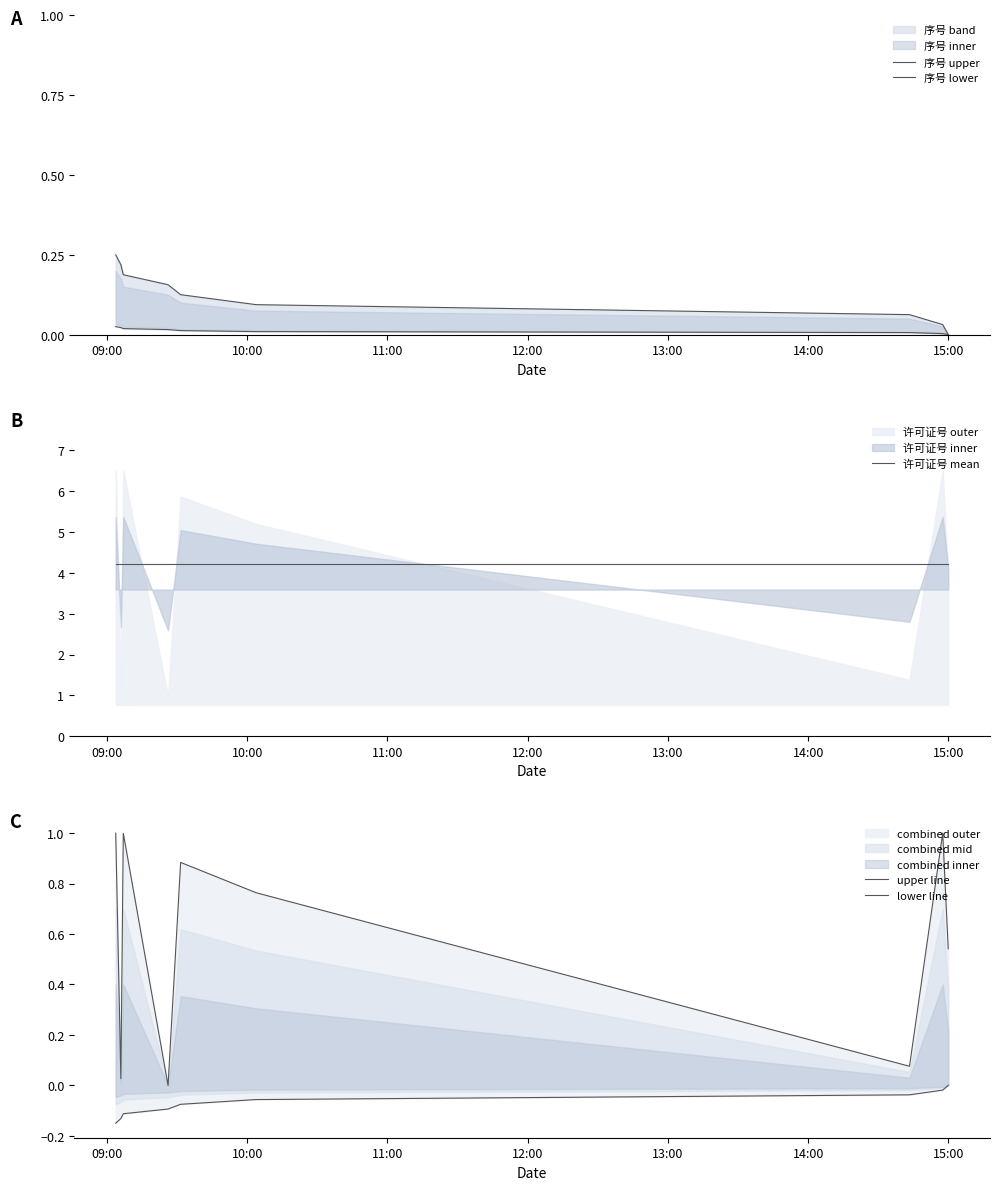

Reading left to right, list all the values displayed in this chart.

序号 upper: 0.2	0.2	0.2	0.2	0.1	0.1	0.1	0.0	0.0
序号 lower: 0.0	0.0	0.0	0.0	0.0	0.0	0.0	0.0	0.0
许可证号 mean: 4.2	4.2	4.2	4.2	4.2	4.2	4.2	4.2	4.2
upper line: 1.0	0.0	1.0	0.0	0.9	0.8	0.1	1.0	0.5
lower line: -0.1	-0.1	-0.1	-0.1	-0.1	-0.1	-0.0	-0.0	-0.0